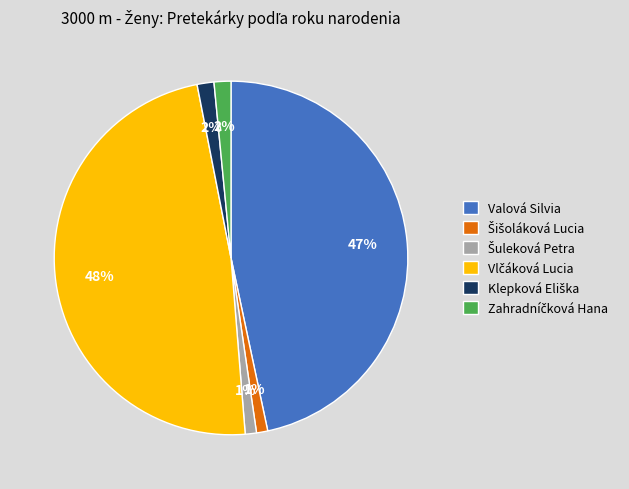

To the nearest percent, what is the average slice percentage?

17%